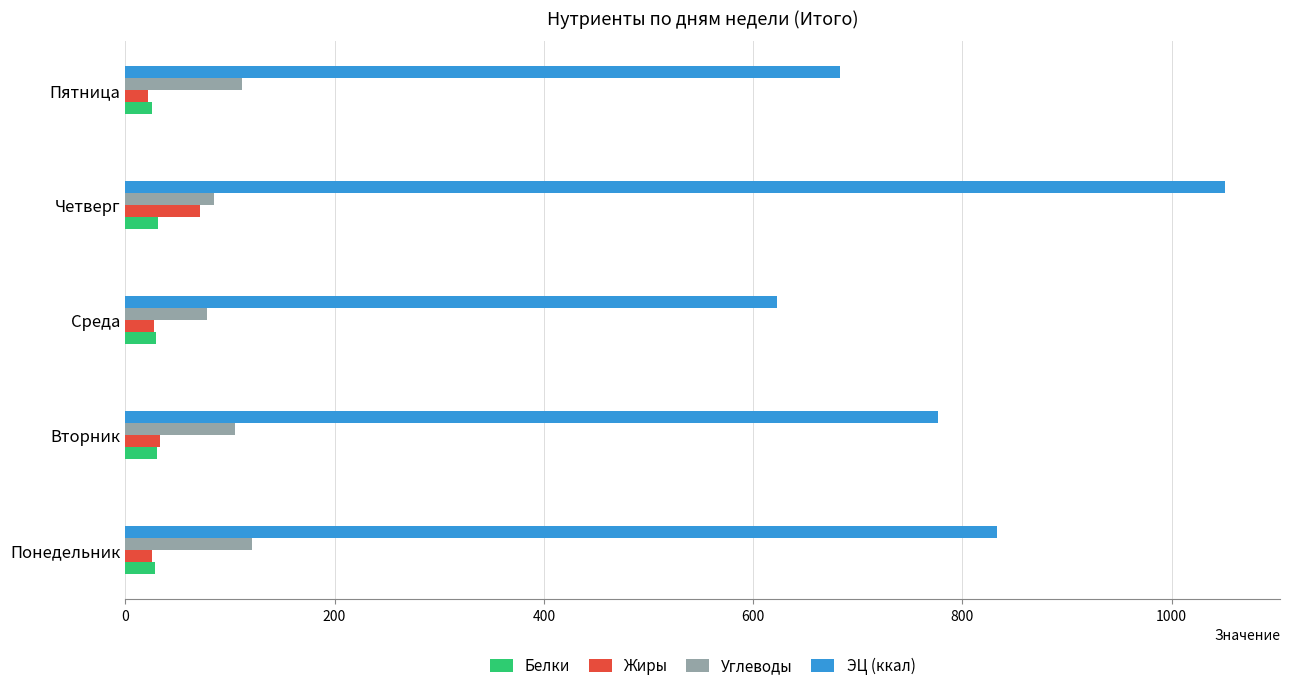

Is it true that Углеводы equals 24.5 at Среда?

False